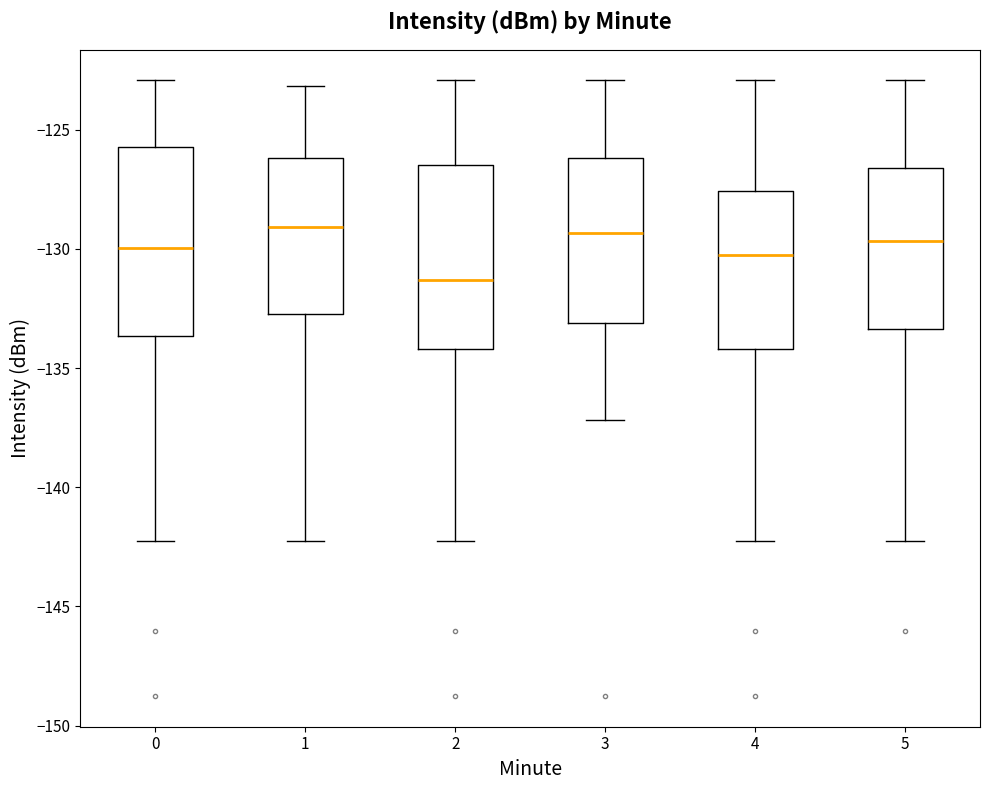

Reading left to right, transcribe this box plot: for each box, give where its median line is, the range the box spans, and where its two whiskers end, as read against the y-axis. The values are not printed on the chart, so give them approximately, as read against the axis.

0: median -130.0, box -133.5 to -125.5, whiskers -142.5 to -123.0
1: median -129.0, box -132.5 to -126.0, whiskers -142.5 to -123.0
2: median -131.5, box -134.0 to -126.5, whiskers -142.5 to -123.0
3: median -129.5, box -133.0 to -126.0, whiskers -137.0 to -123.0
4: median -130.5, box -134.0 to -127.5, whiskers -142.5 to -123.0
5: median -129.5, box -133.5 to -126.5, whiskers -142.5 to -123.0